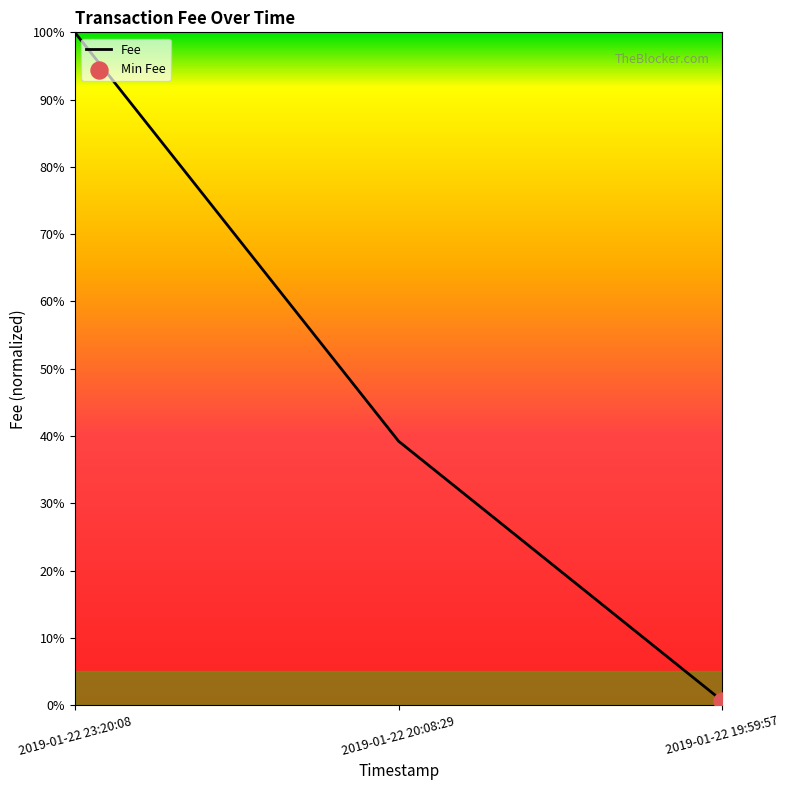

Between 2019-01-22 20:08:29 and 2019-01-22 23:20:08, which is larger?

2019-01-22 23:20:08